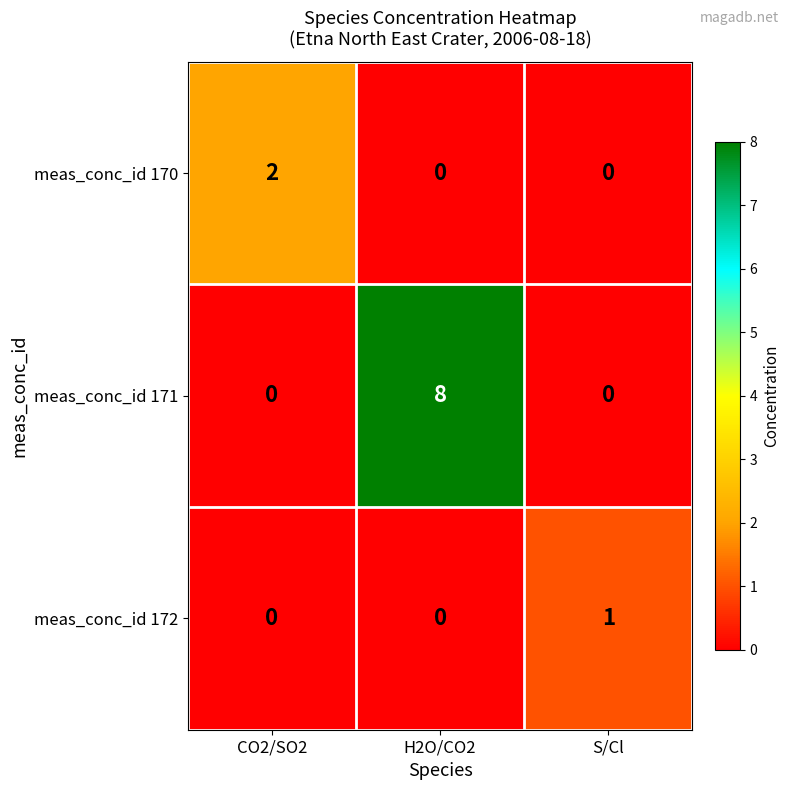

Rank the series by their maximum value, from lowest to highest.

meas_conc_id 172, meas_conc_id 170, meas_conc_id 171